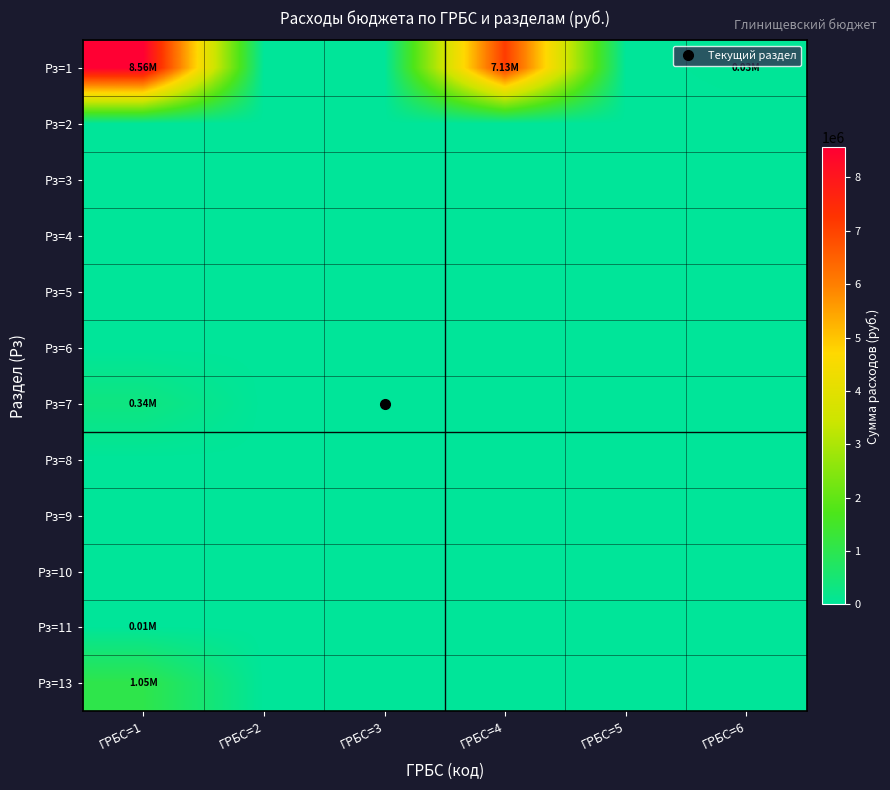

At which category is the sum across all series the highest?

ГРБС=1